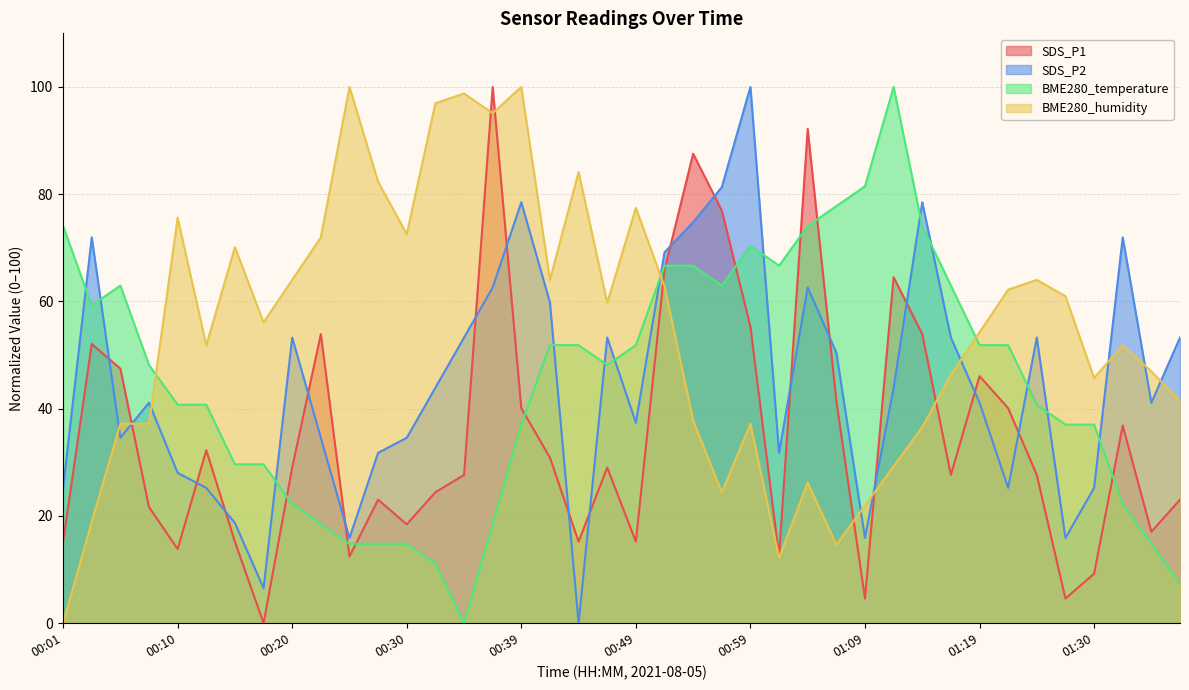

True or false: SDS_P1 has a value of 15.2 at 00:49.

True